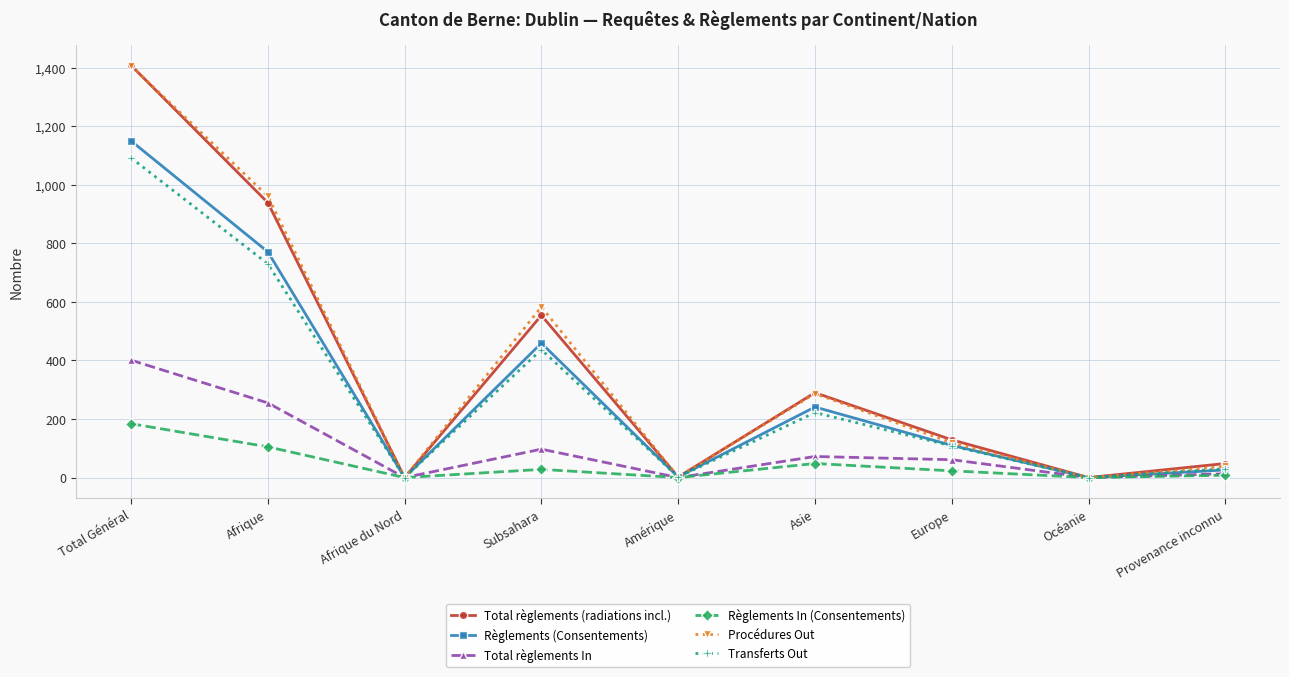

What are all the series names shown in the legend?

Total règlements (radiations incl.), Règlements (Consentements), Total règlements In, Règlements In (Consentements), Procédures Out, Transferts Out